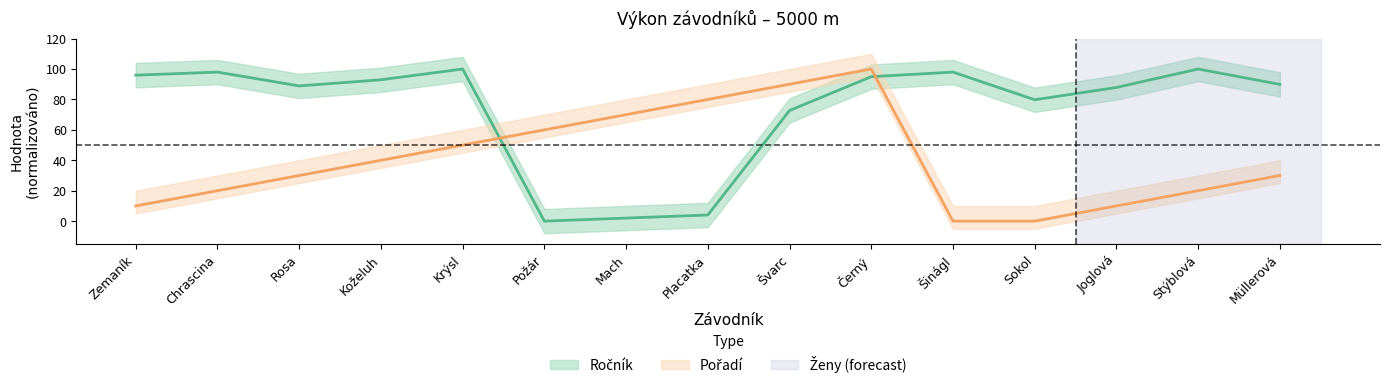

How many lines are shown in the chart?

2